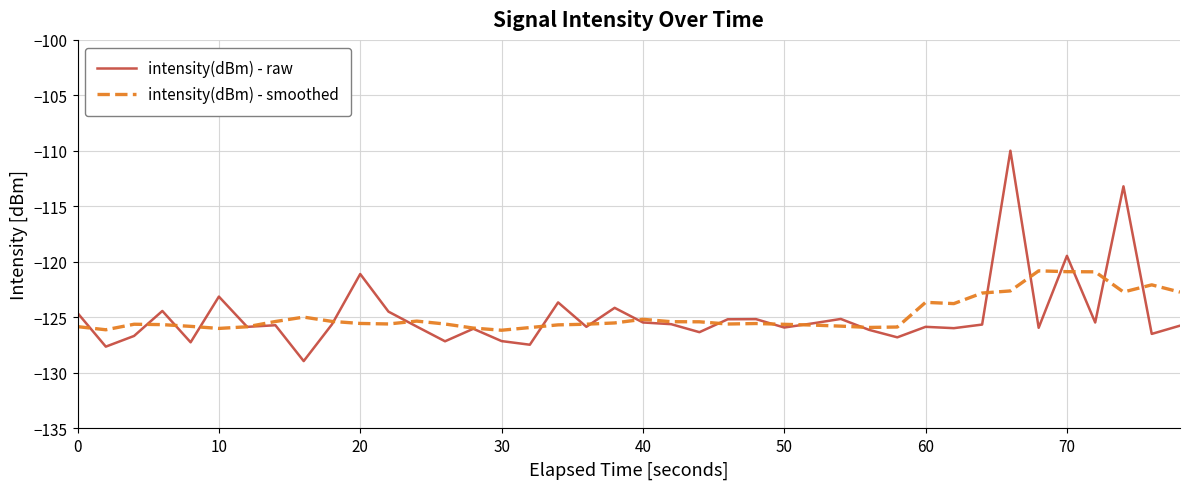

Which series has the largest range (max minus min)?

intensity(dBm) - raw